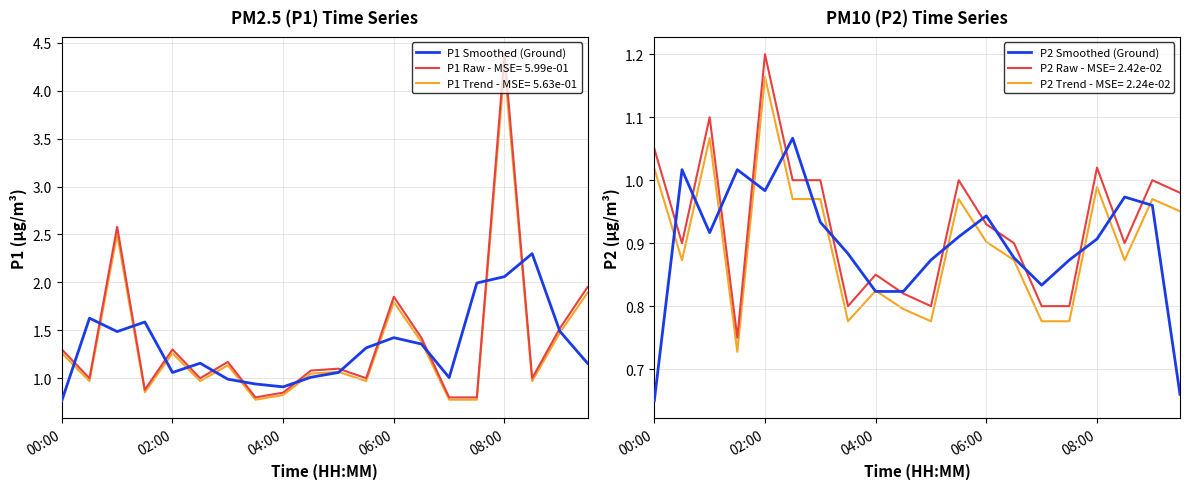

What position from the left is 15?

16